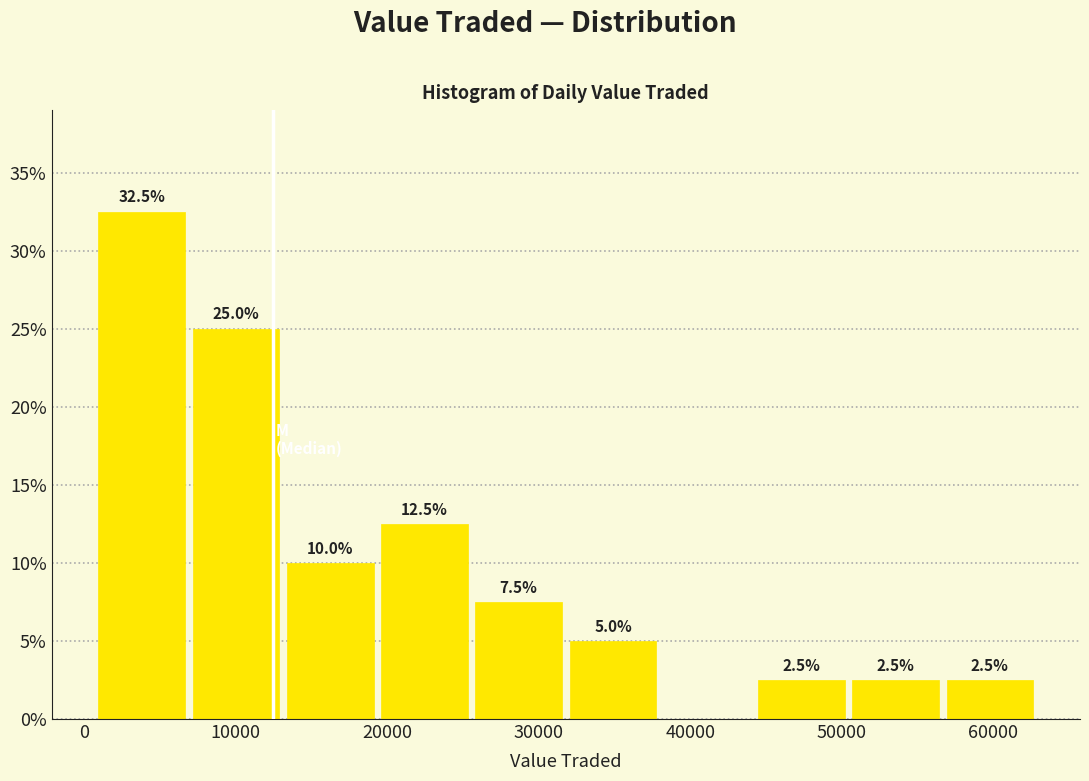

Which range on the x-axis has the tallest bar?

1000 to 7000